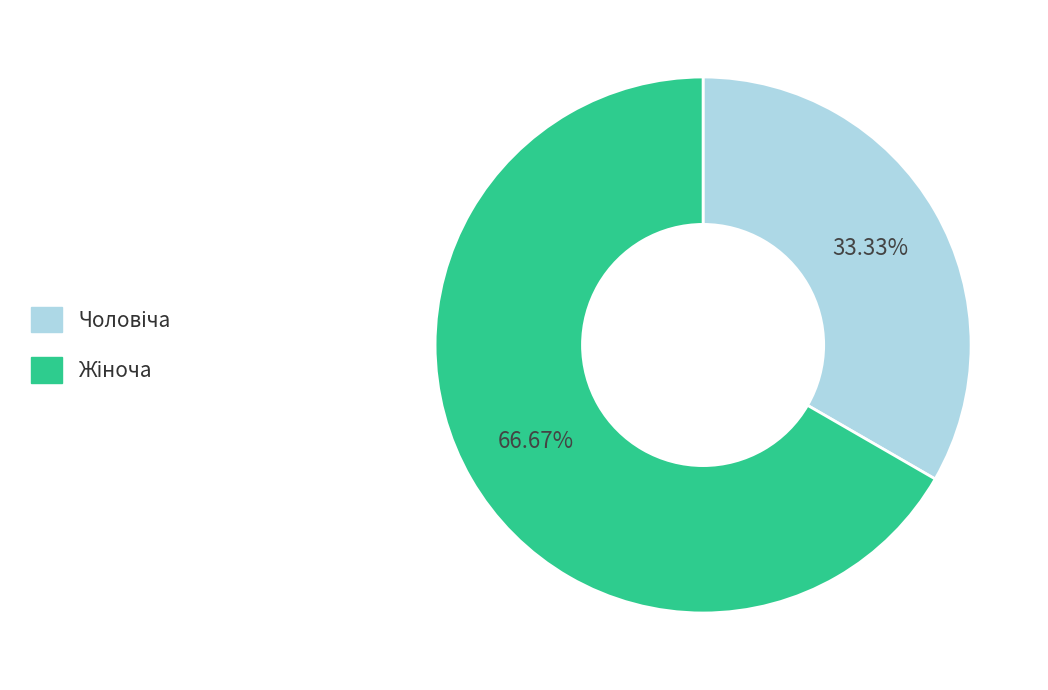

To the nearest percent, what is the average slice percentage?

50%